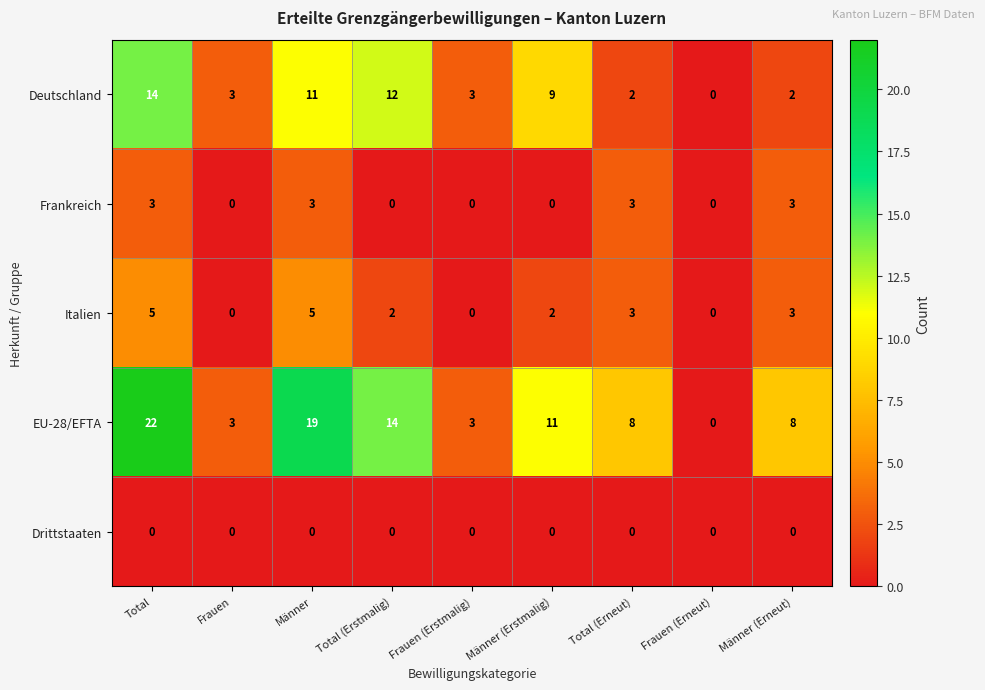

What is the spread (max minus min) of values at Total (Erstmalig)?

14